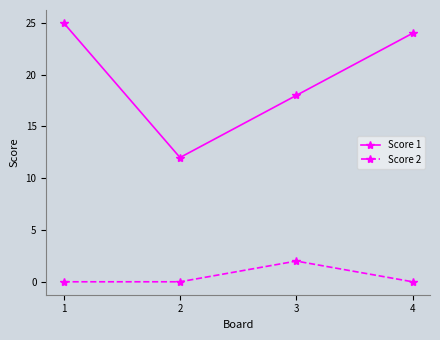

True or false: Score 1 has a value of 9 at 1.

False